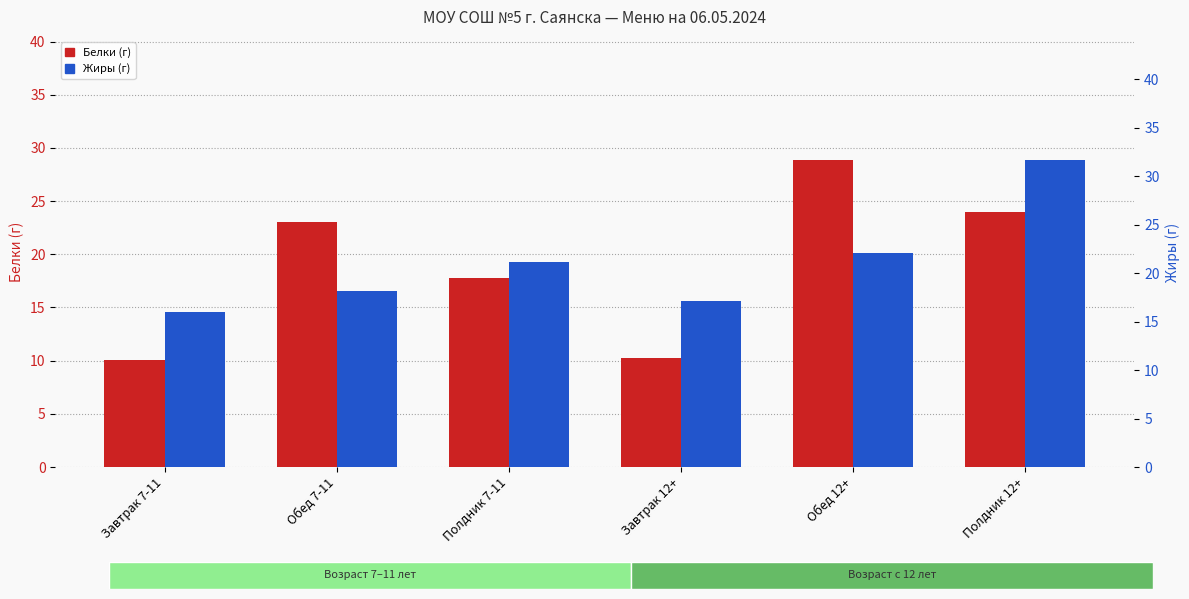

Is it true that Белки (г) equals 17.7 at Полдник 7-11?

True